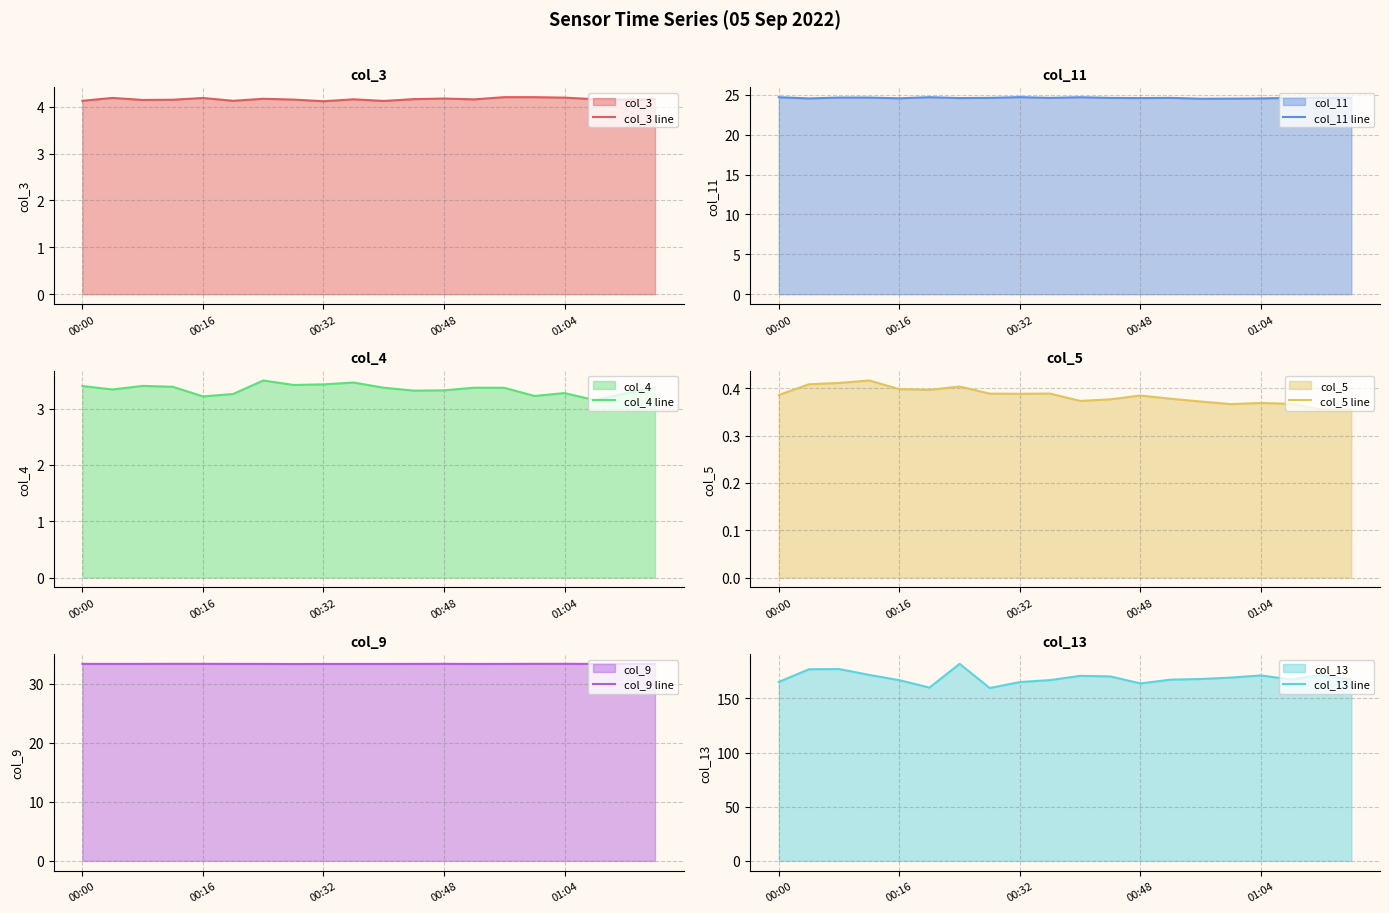

What is the difference between the highest and lowest values at 17?

167.0